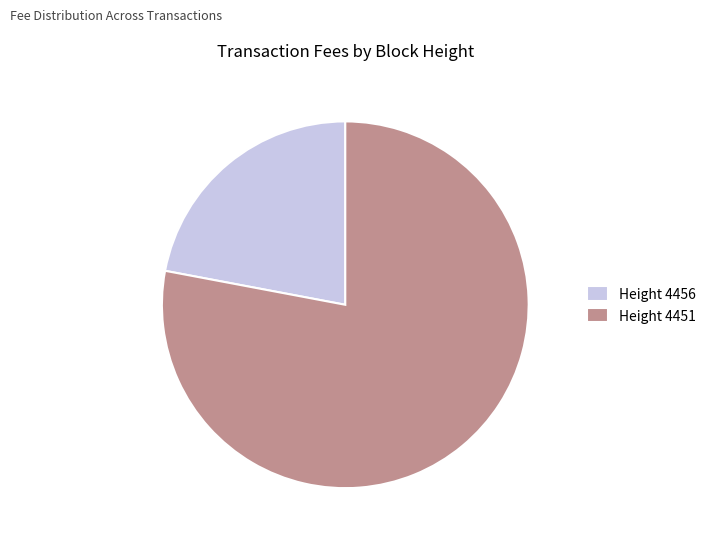

Which slice is the smallest?

Height 4456